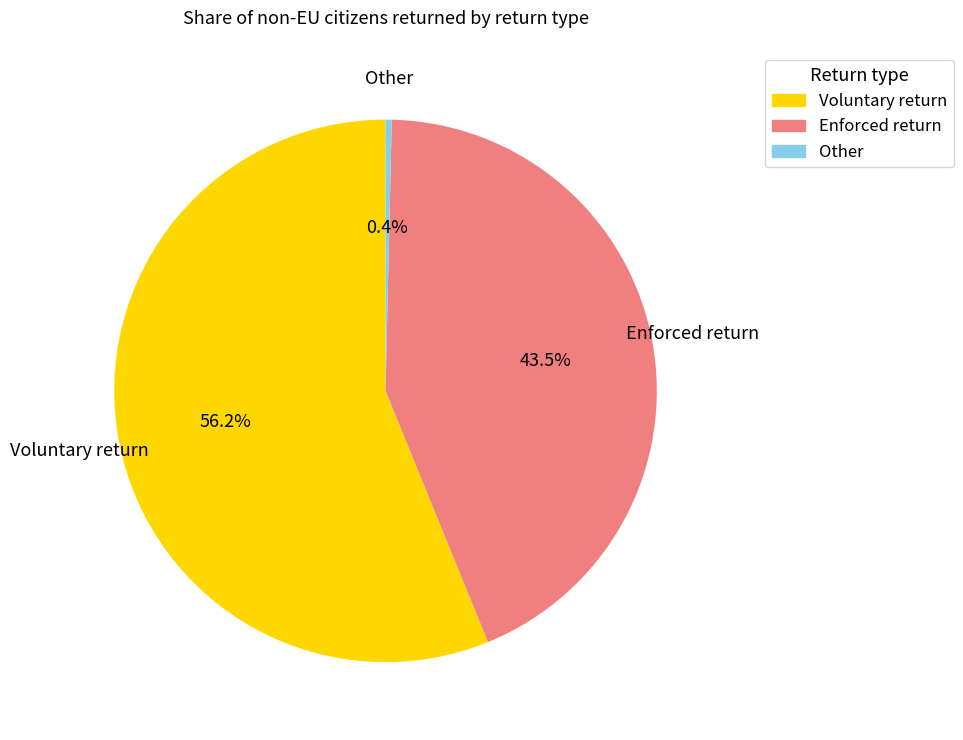

Does any single category account for the majority?

Yes